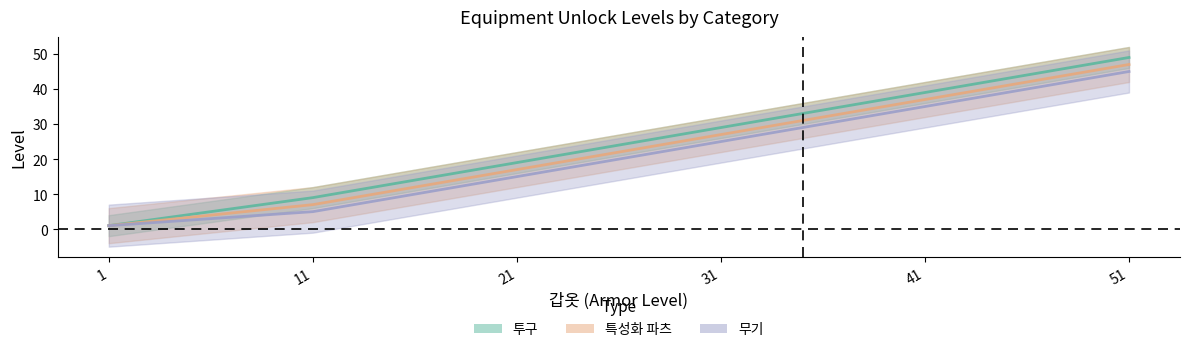

What is the average value of the 특성화 파츠 series?

23